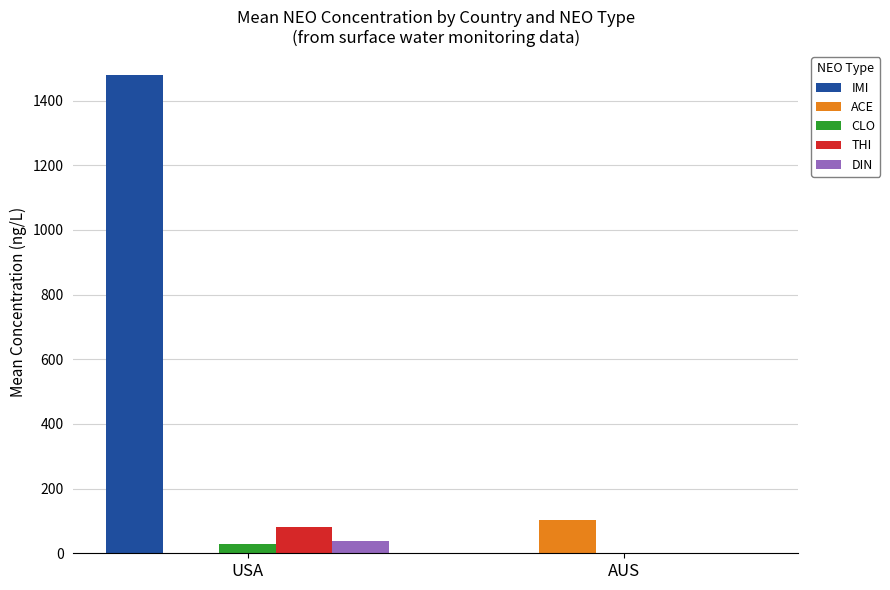

Count the number of data series in this chart.

5